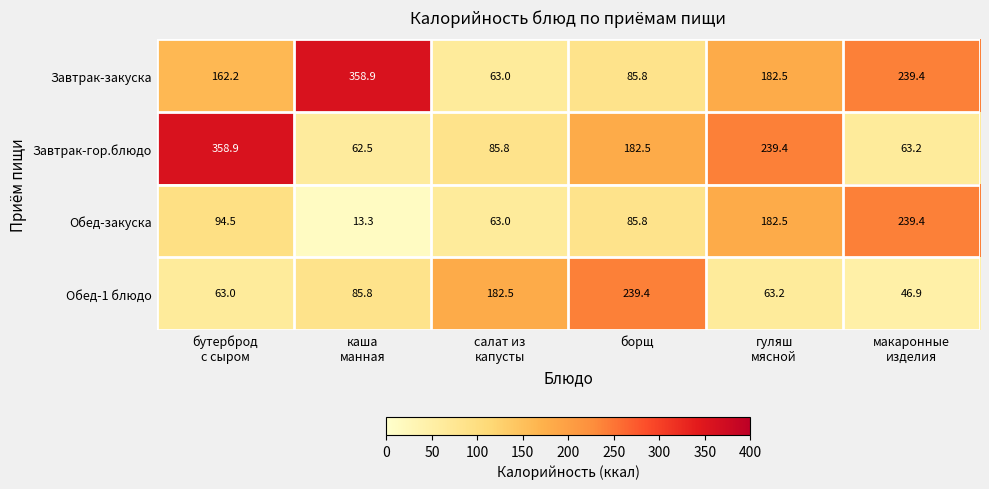

Reading left to right, what are all the values shown in this chart?

Завтрак-закуска: 162.2	358.9	63.0	85.8	182.5	239.4
Завтрак-гор.блюдо: 358.9	62.5	85.8	182.5	239.4	63.2
Обед-закуска: 94.5	13.3	63.0	85.8	182.5	239.4
Обед-1 блюдо: 63.0	85.8	182.5	239.4	63.2	46.9